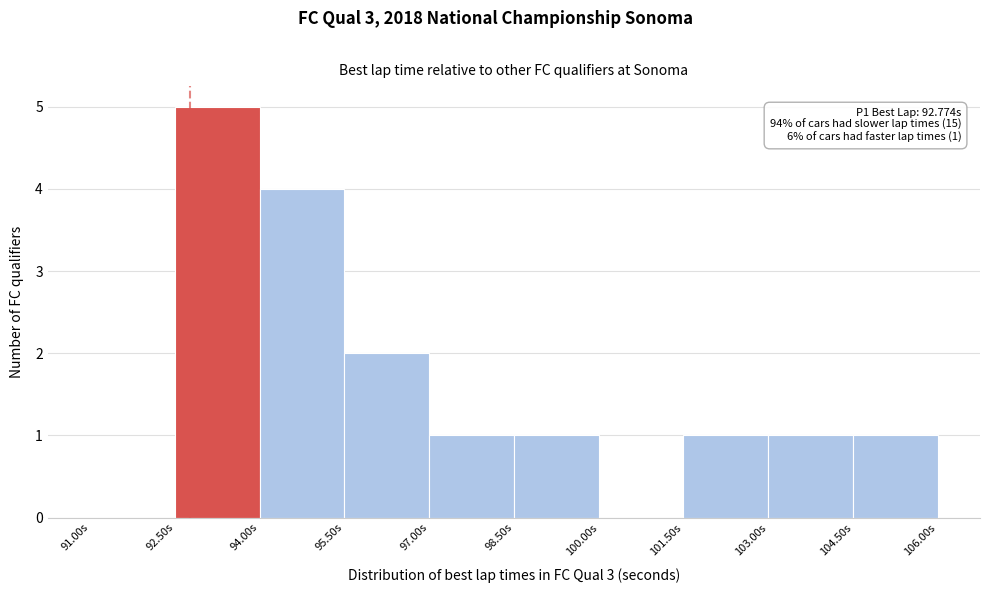

Which range on the x-axis has the tallest bar?

92.5 to 94.0